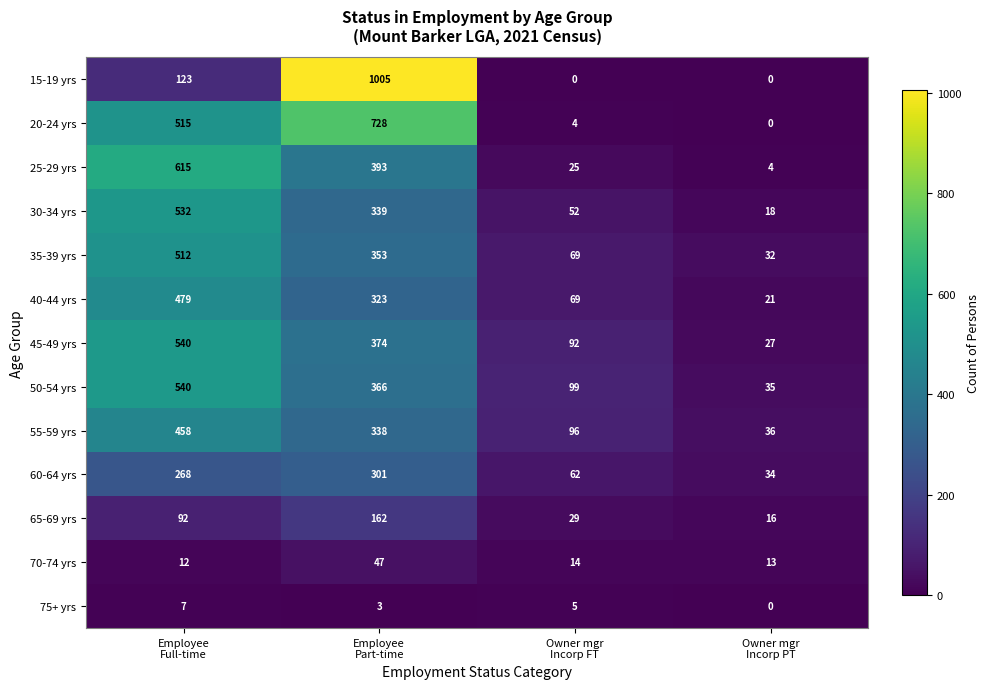

Which series has the largest total across all categories?

20-24 yrs